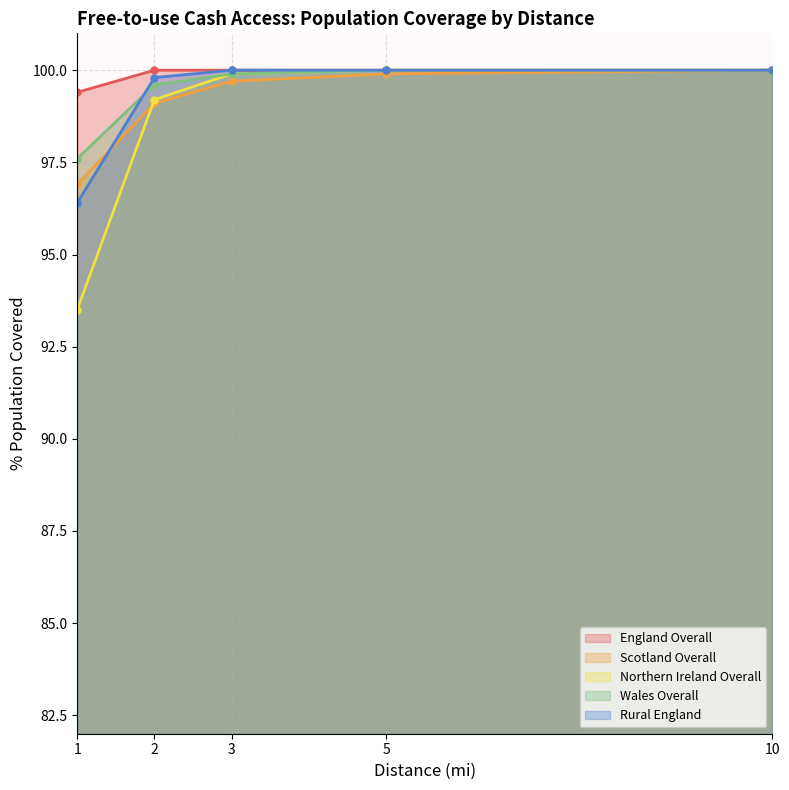

What is the average value of the Wales Overall series?

99.4